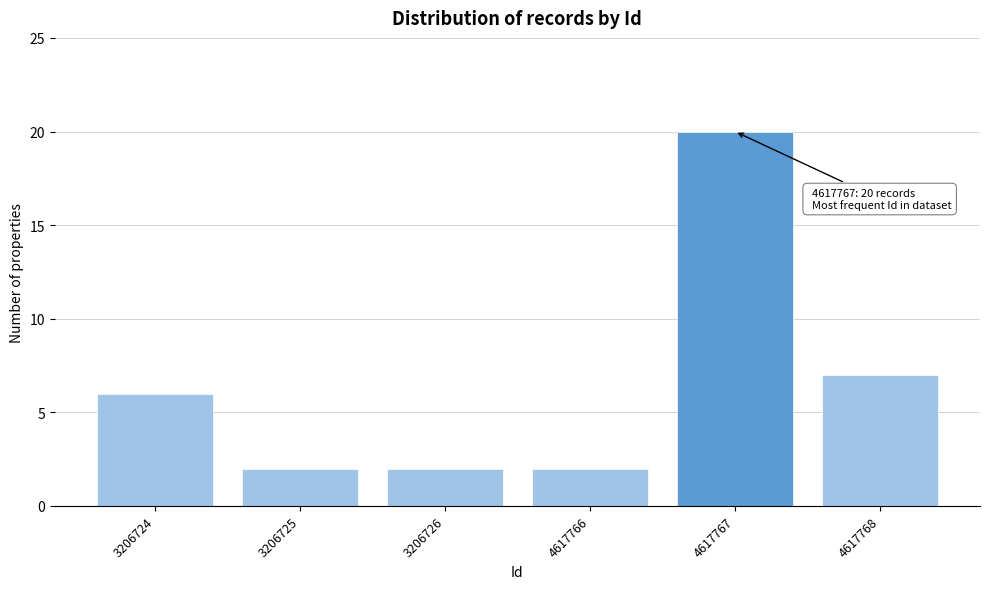

Reading right to left, what are all the values shown in this chart?

7	20	2	2	2	6